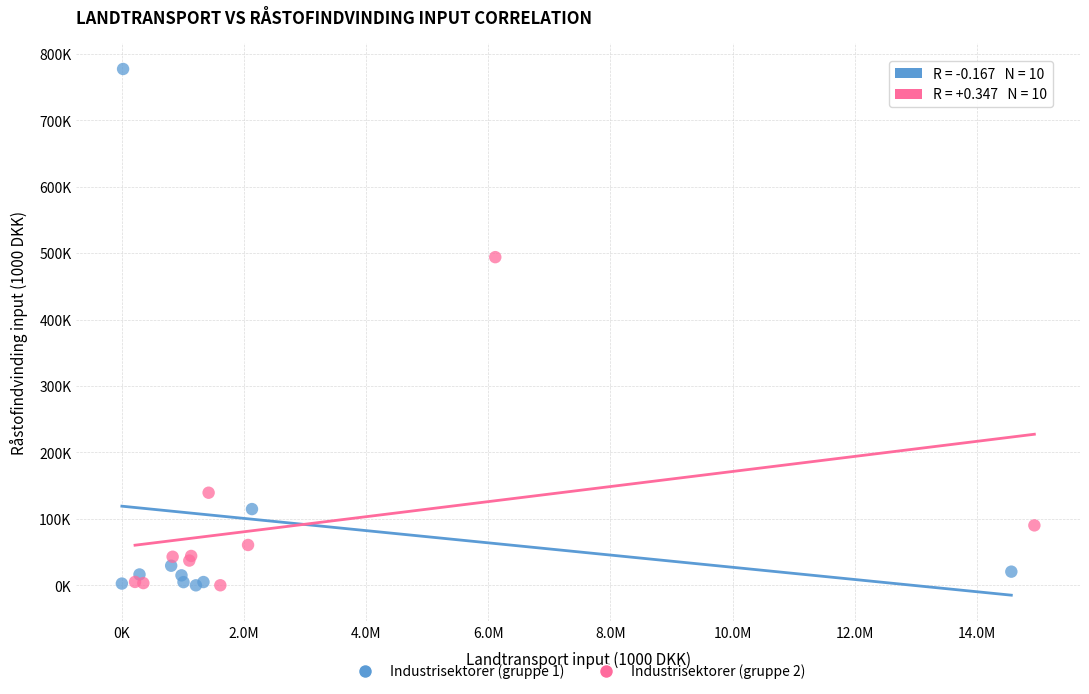

Which series contains the highest Y value?

Industrisektorer (gruppe 1)